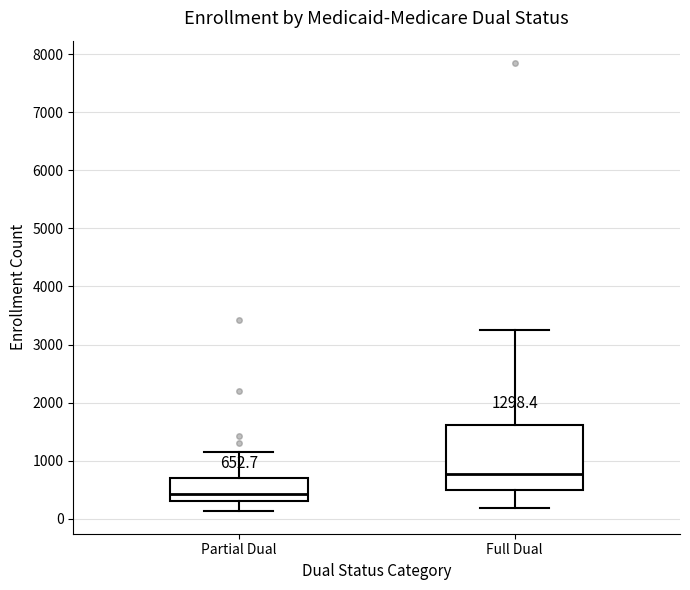

Which box is the tallest, from its lower edge to its upper edge?

Full Dual